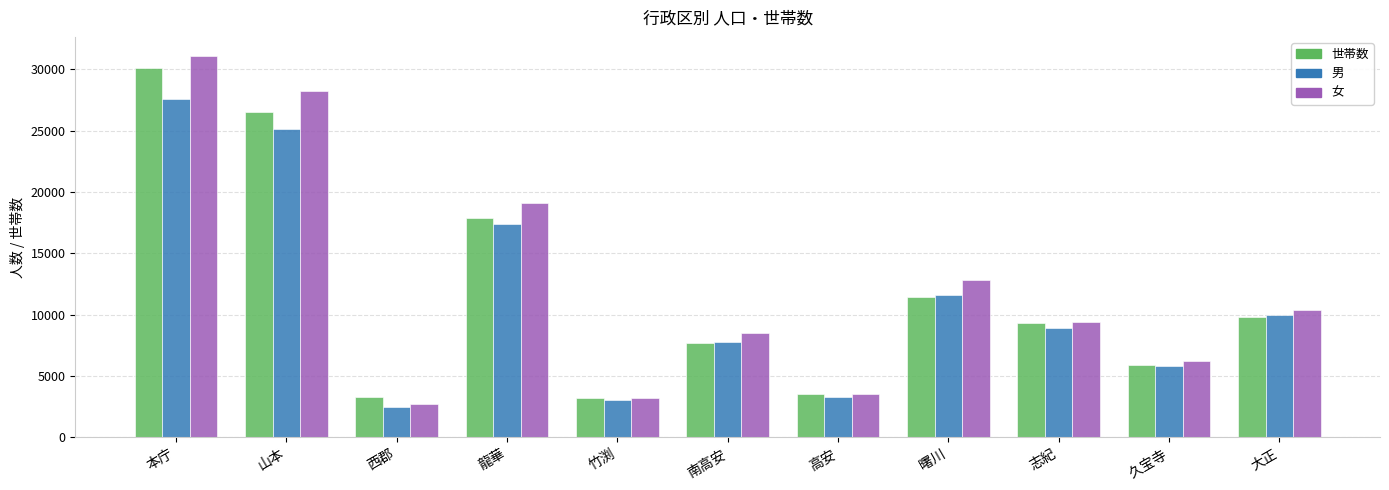

What is the sum of the 男 values at 大正 and 山本?

35153